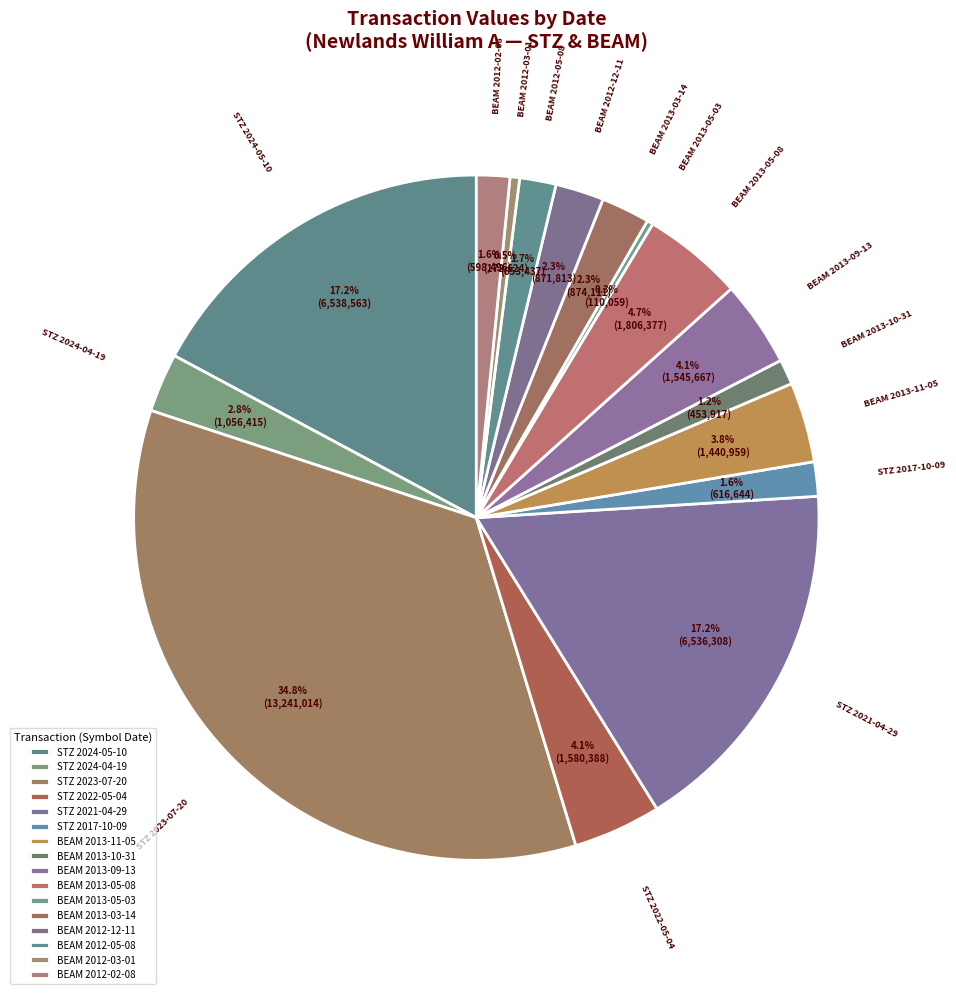

Is the sum of STZ 2024-05-10 and BEAM 2012-02-08 greater than half?

No